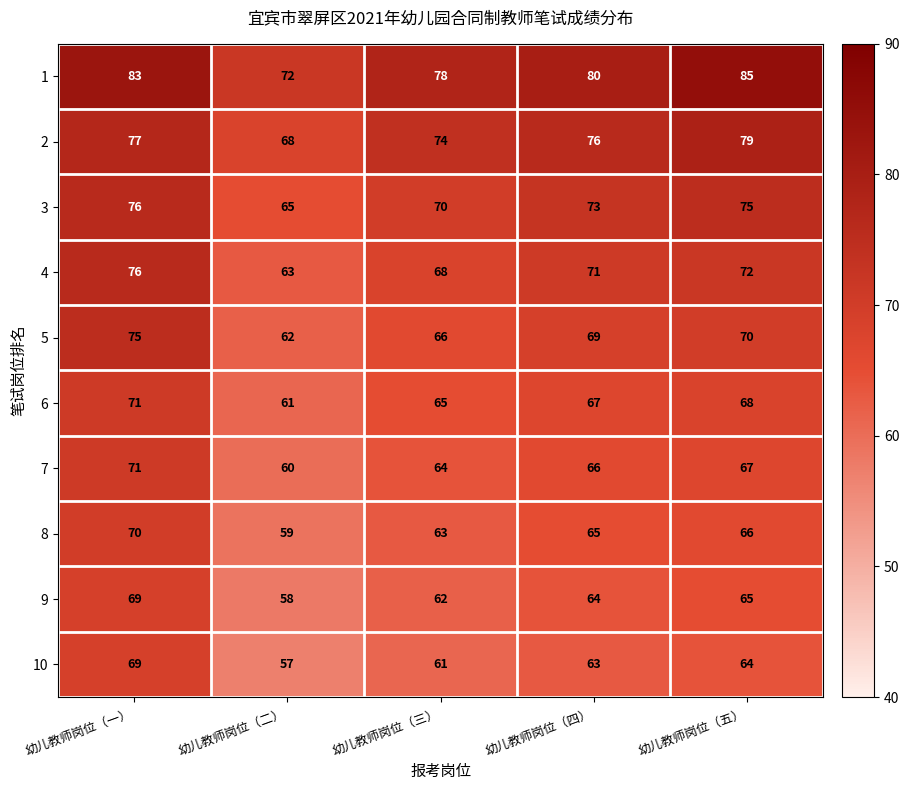

True or false: 4 has a value of 24 at 幼儿教师岗位（二）.

False